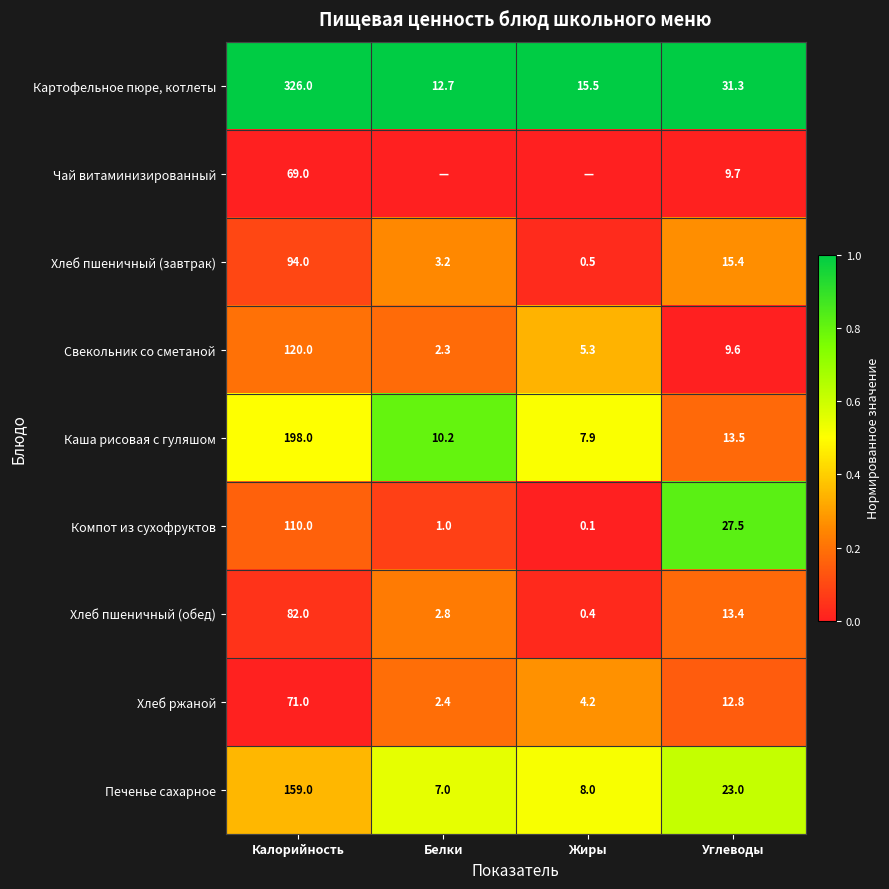

What is the difference between the highest and lowest values at Калорийность?

257.0